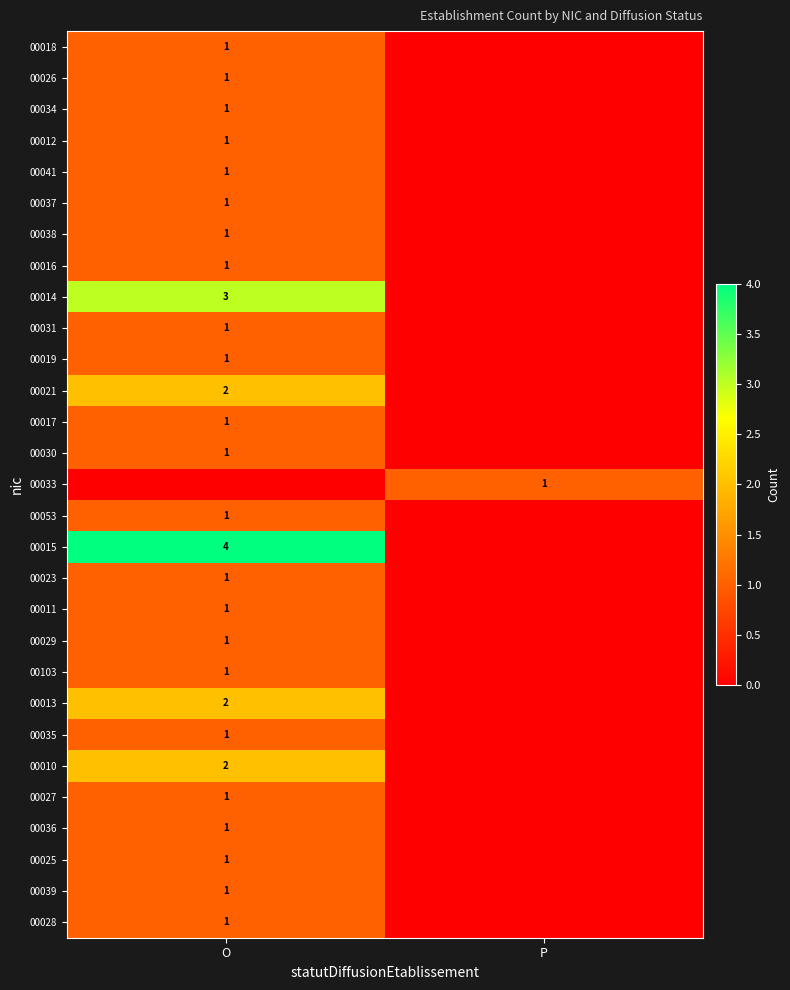

The value of 00017 at O is 2. True or false?

False